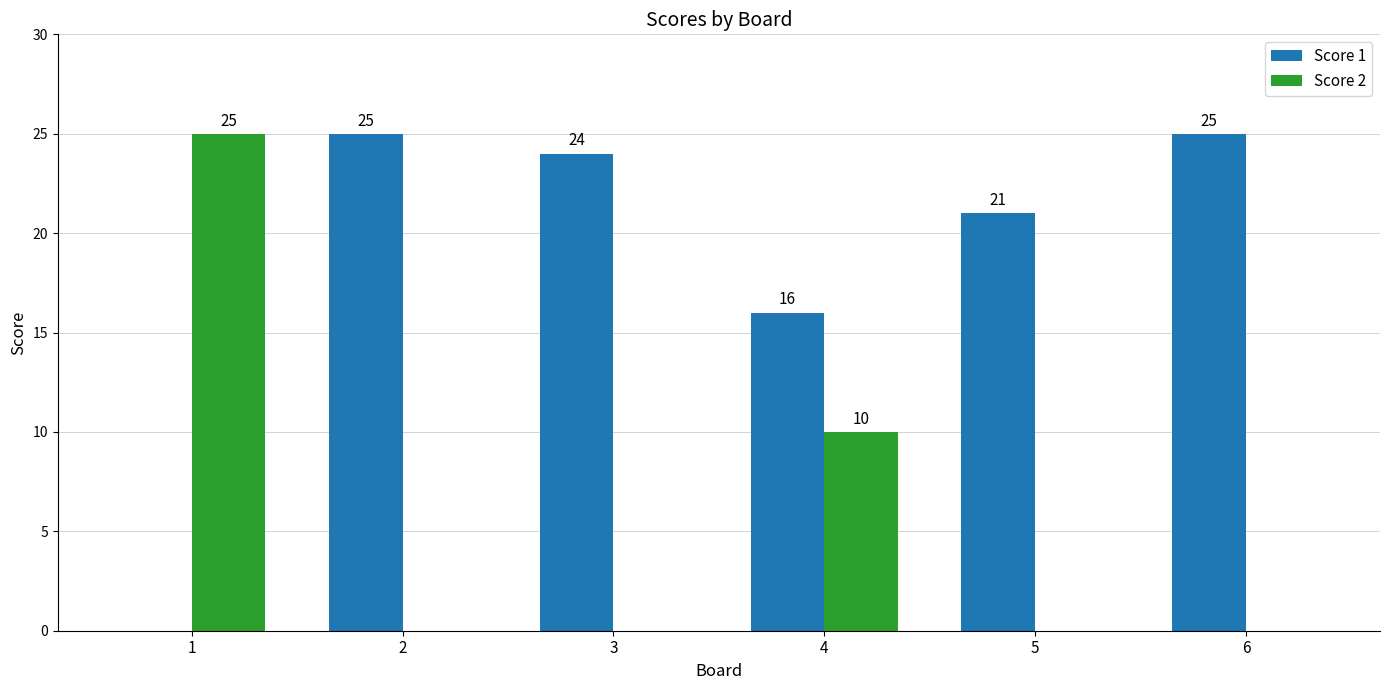

Reading right to left, what are all the values shown in this chart?

Score 1: 6=25	5=21	4=16	3=24	2=25	1=0
Score 2: 6=0	5=0	4=10	3=0	2=0	1=25